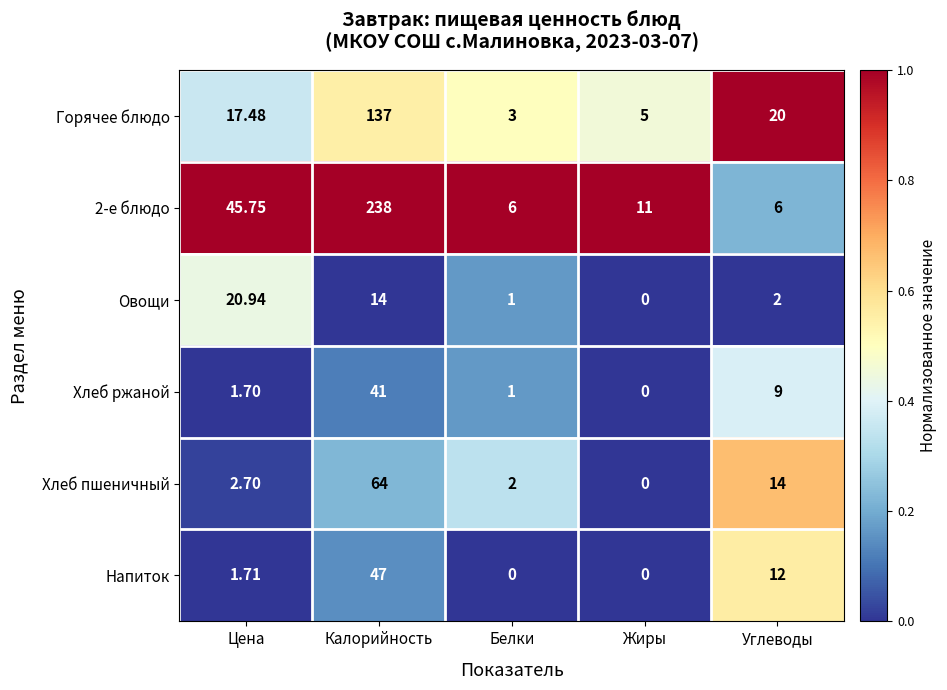

Rank the categories by Хлеб ржаной value from lowest to highest.

Жиры, Белки, Цена, Углеводы, Калорийность